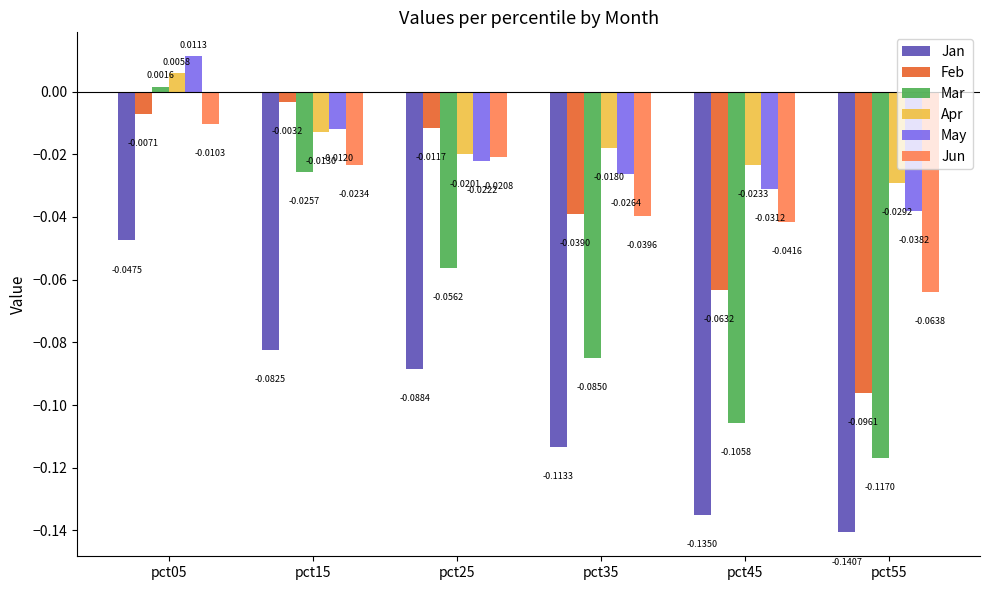

At how many categories does at least one series exceed 0?

1